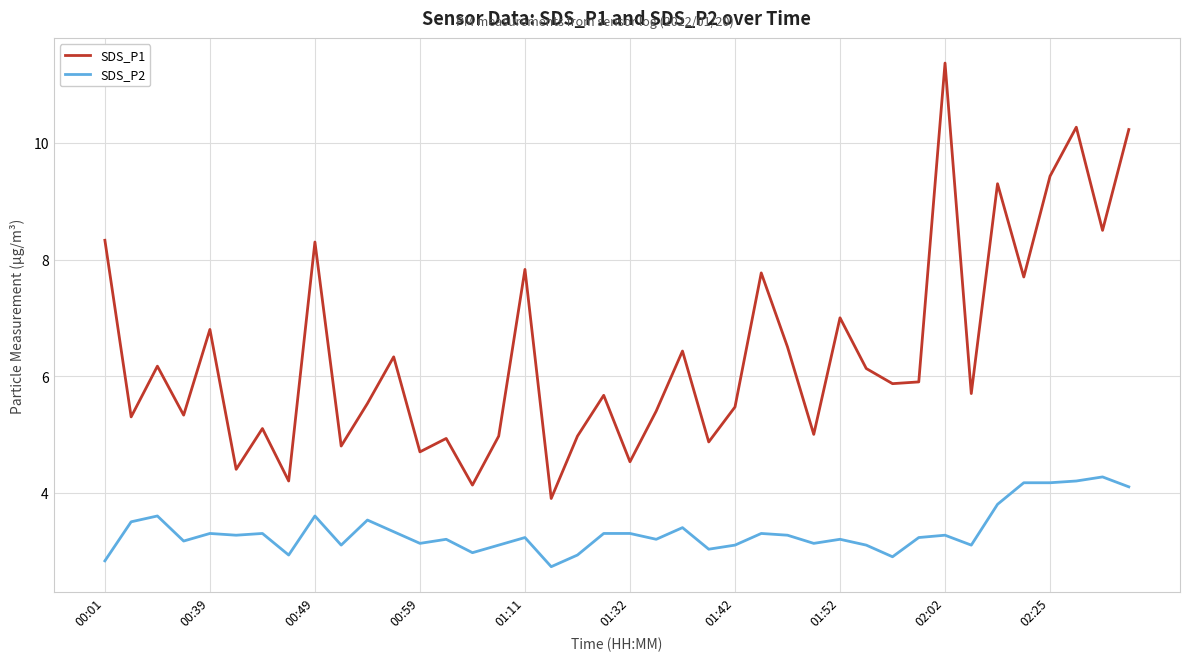

What is the maximum value shown in the chart?

11.4